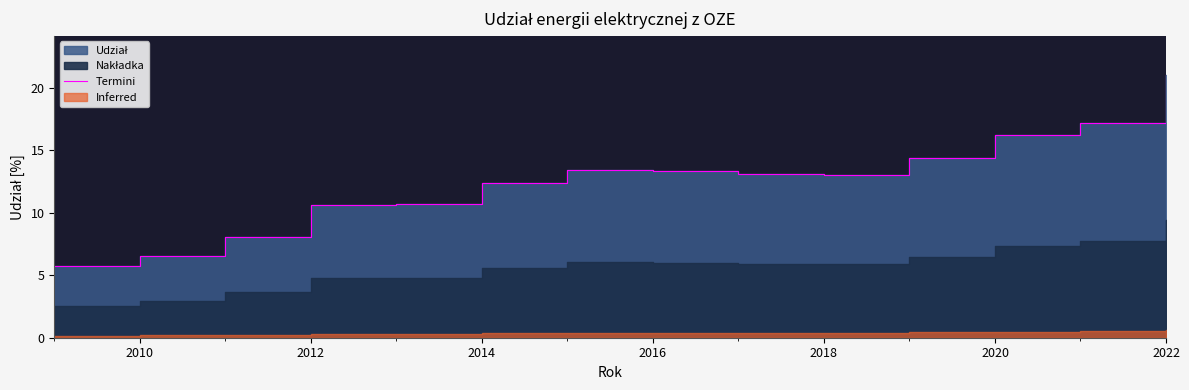

How many data points are less than 13?

6